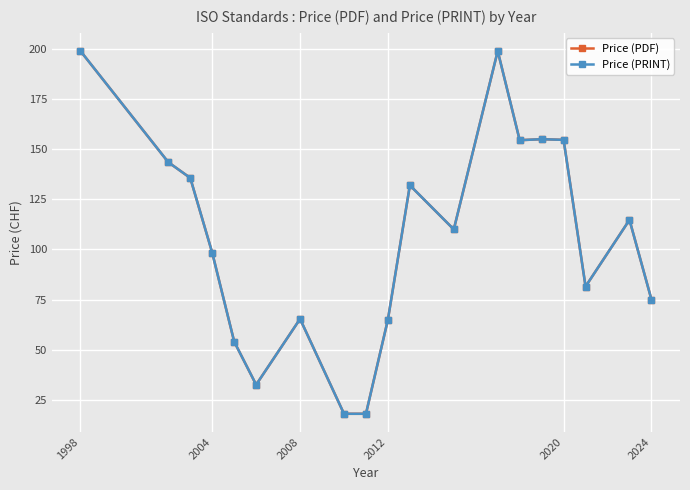

Is this an area chart (filled region under the line)?

No